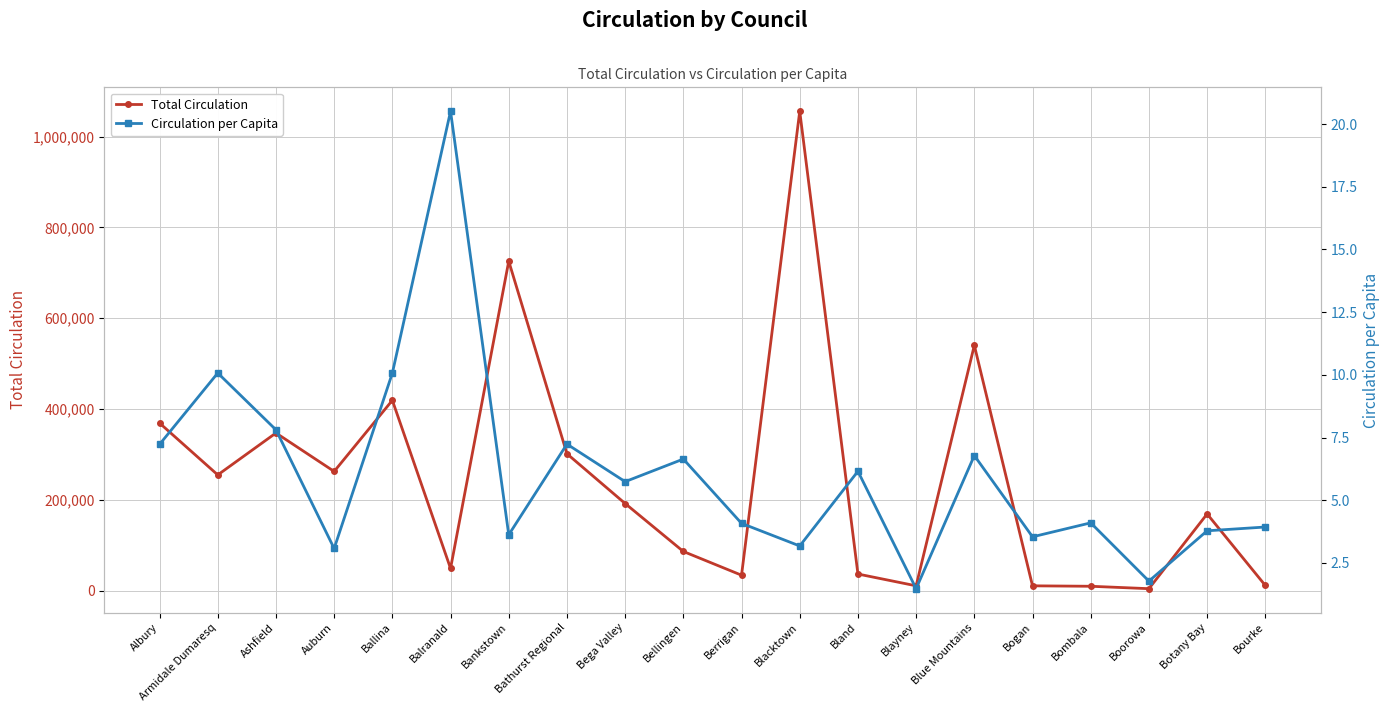

Rank the series by their maximum value, from highest to lowest.

Total Circulation, Circulation per Capita